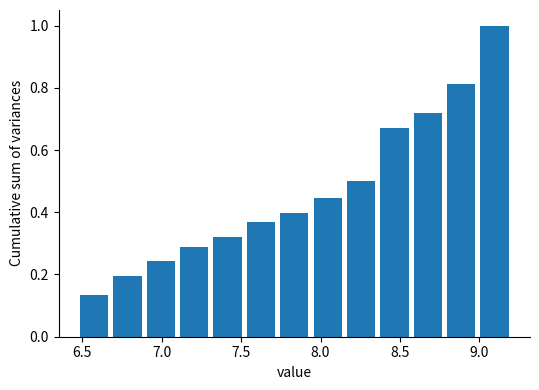

Which range on the x-axis has the tallest bar?

8.99 to 9.20